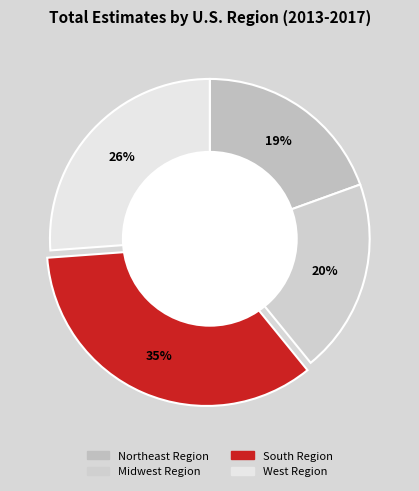

To the nearest percent, what is the average slice percentage?

25%